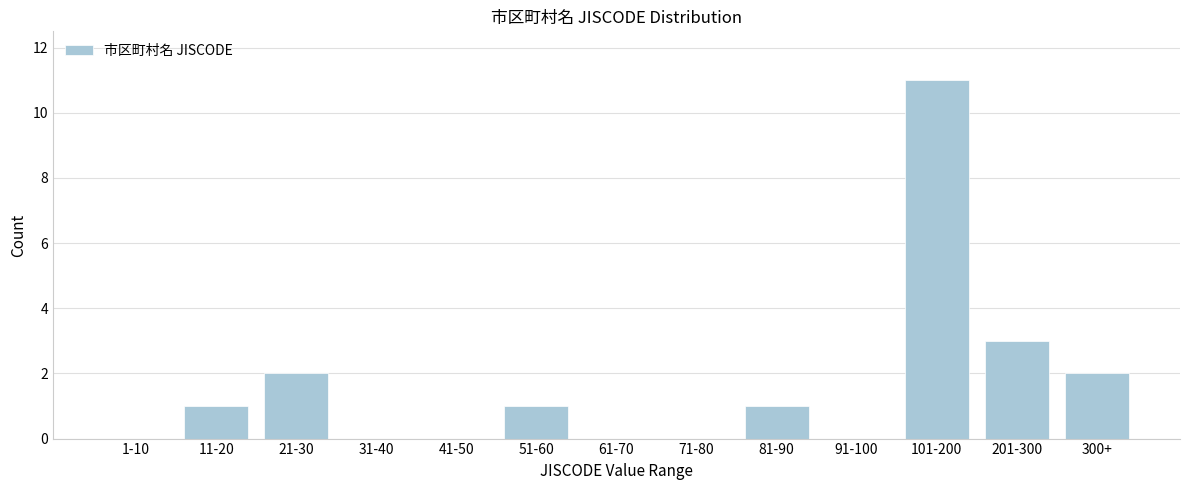

Reading right to left, extract all data points from this chart.

300+=2	201-300=3	101-200=11	91-100=0	81-90=1	71-80=0	61-70=0	51-60=1	41-50=0	31-40=0	21-30=2	11-20=1	1-10=0